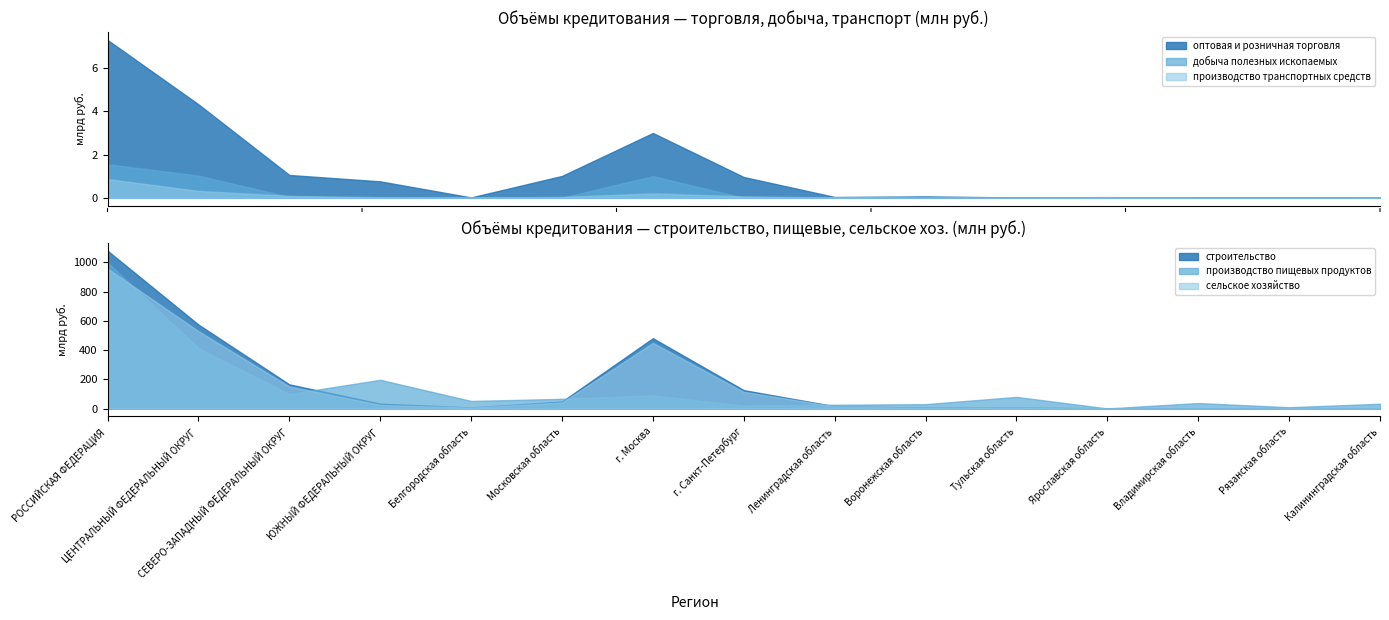

Reading right to left, transcribe all the data shown in this chart.

сельское хозяйство (охота): 1945	2936	503	781	7754	5022	14745	114474	449544	41095	6808	24409	151699	530062	958208
производство пищевых продуктов: 33029	9044	37735	908	79810	30035	26091	21186	90187	66656	52114	196758	99579	413896	1000171
строительство: 2153	3025	1732	1251	8115	6277	15973	126010	481538	47905	7305	33288	165419	575031	1080608
добыча полезных ископаемых: 811	0	34	0	461	440	5540	1239	1004126	3186	18794	13348	44845	1027114	1555899
производство транспортных средств: 5054	956	2061	13033	0	7332	15576	66543	203014	43389	752	27882	90000	320797	867491
оптовая и розничная торговля: 11351	16111	16065	33117	16143	67750	39164	963627	3001721	1013938	18174	762464	1058376	4330769	7309428